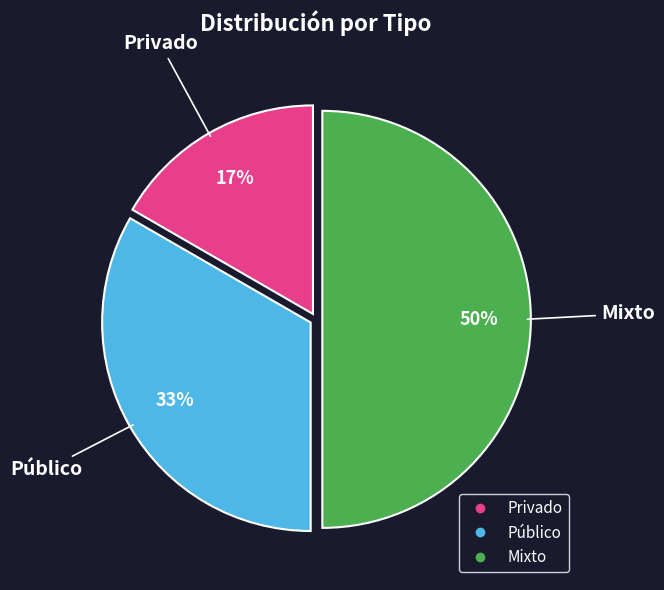

To the nearest percent, what percentage of the pie is Privado?

17%